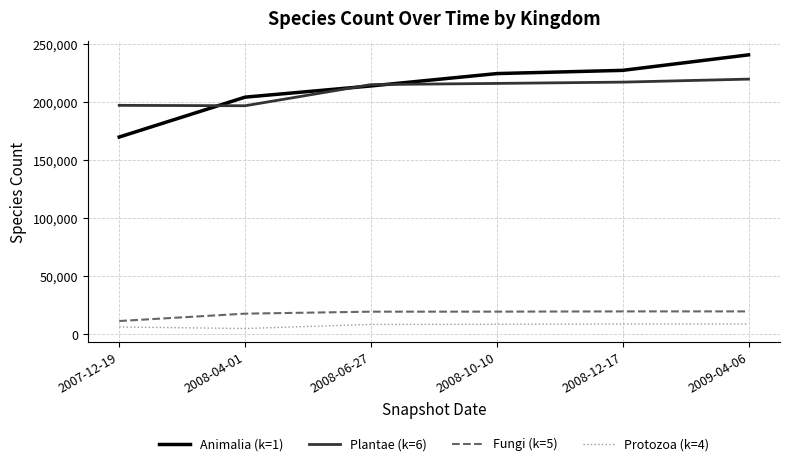

What is the approximate value of Plantae (k=6) at 2008-12-17?

217415